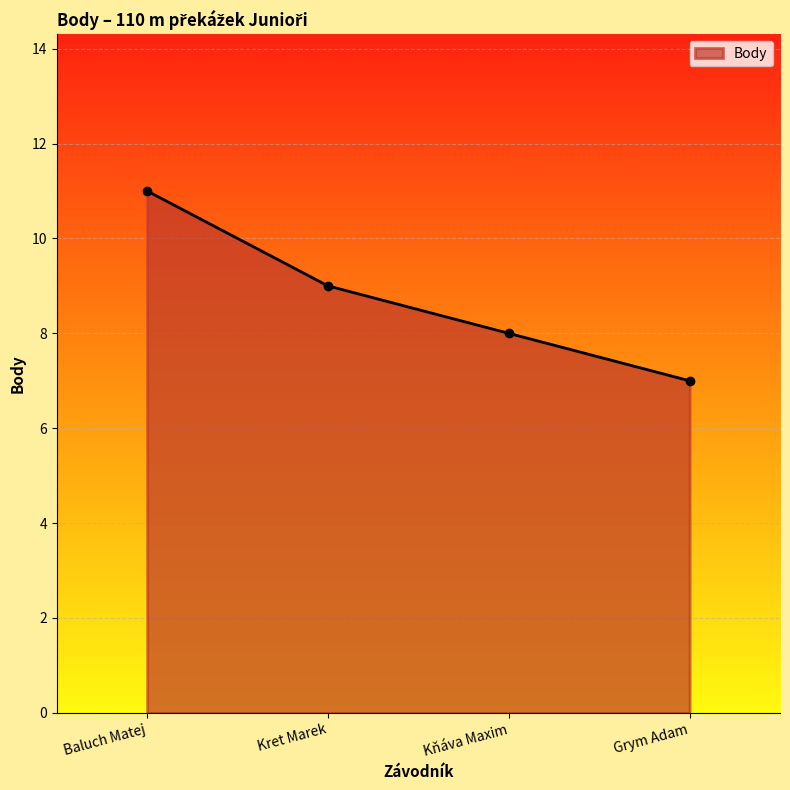

What is the label of the 2nd point from the left?

Kret Marek